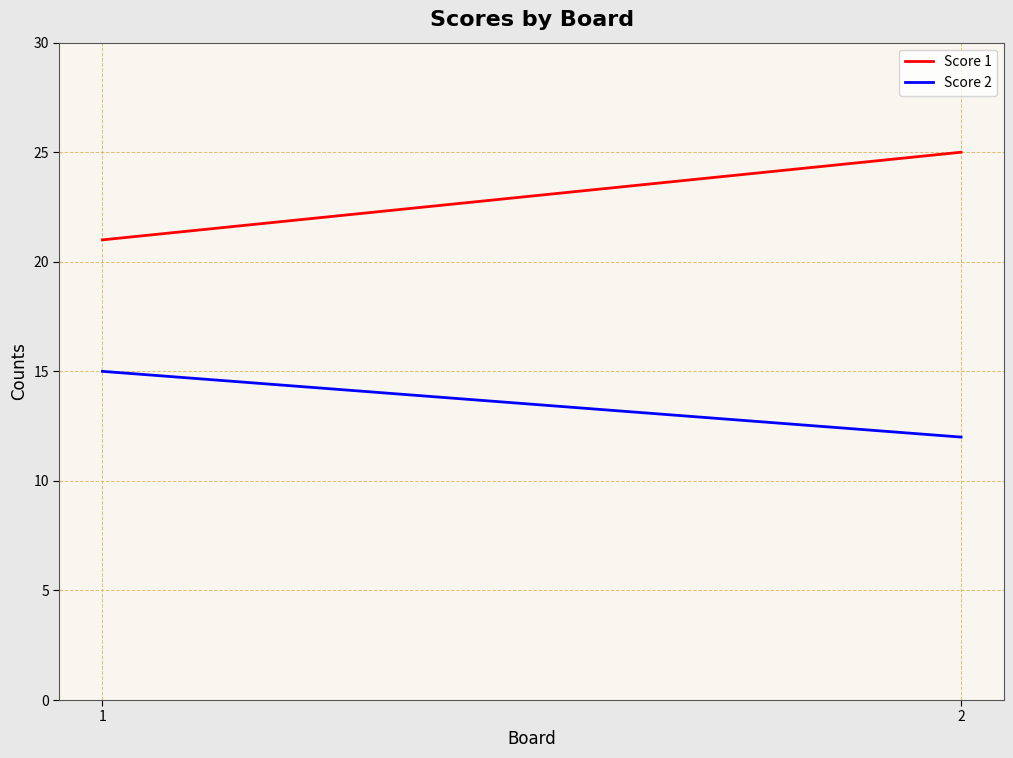

Which category has the highest value in the Score 1 series?

2